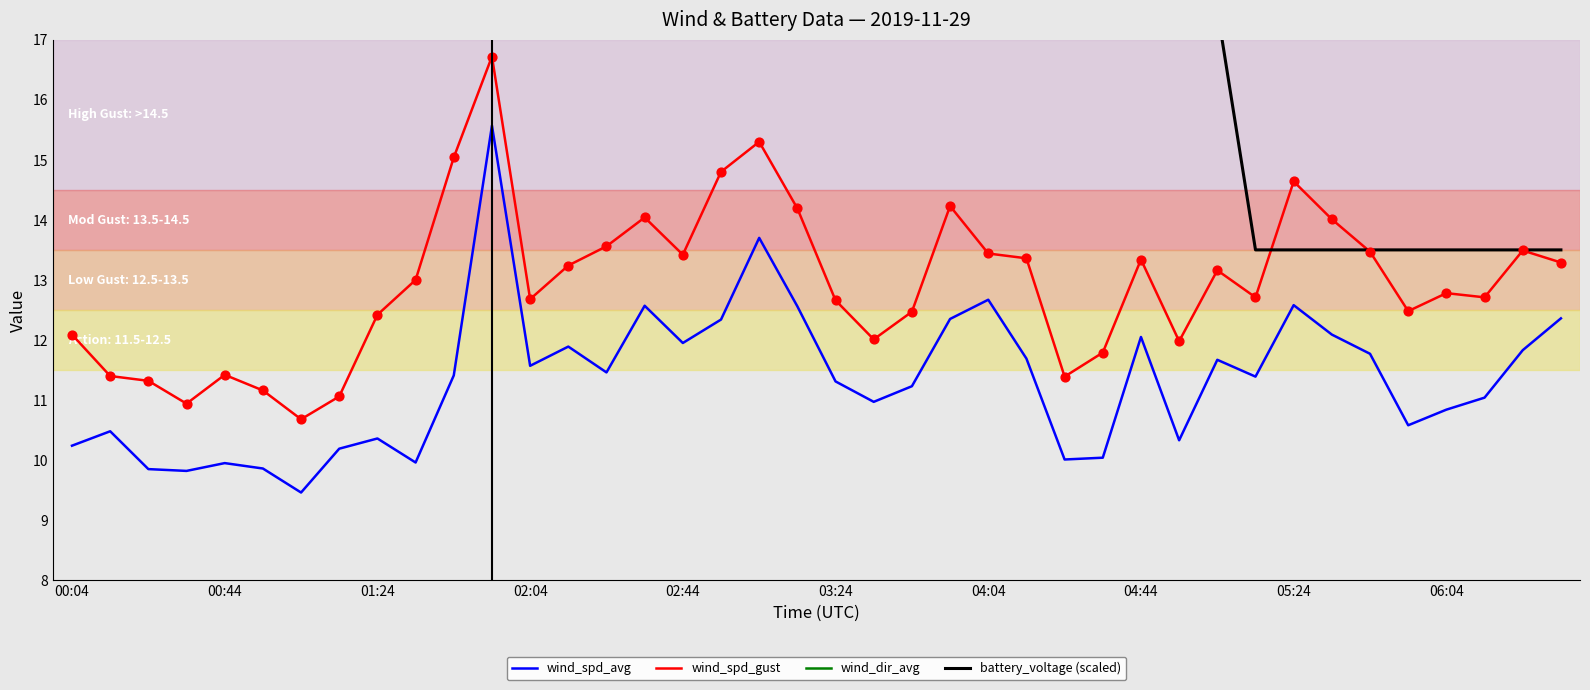

What are all the series names shown in the legend?

wind_spd_avg, wind_spd_gust, wind_dir_avg, battery_voltage (scaled)